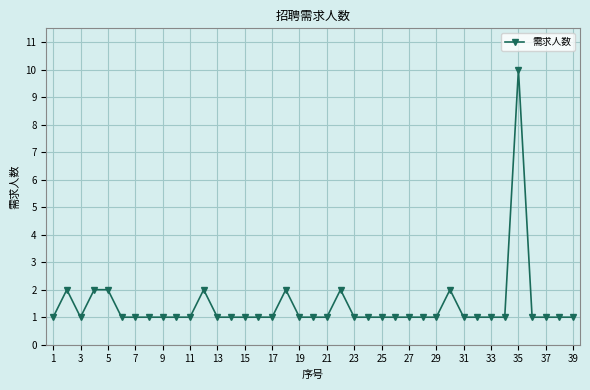

What is the minimum value shown in the chart?

1